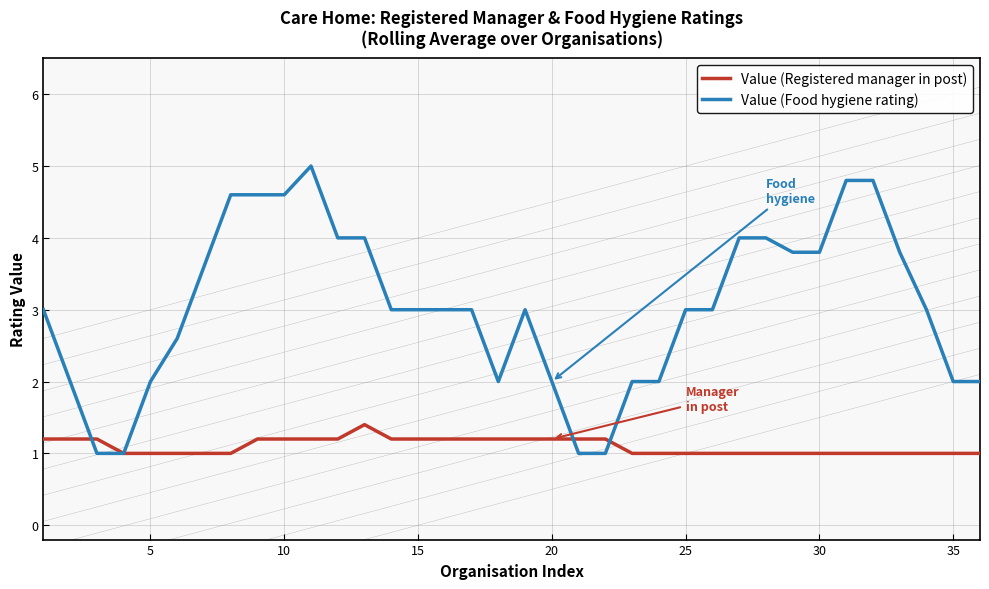

Which series has the largest total across all categories?

Value (Food hygiene rating)